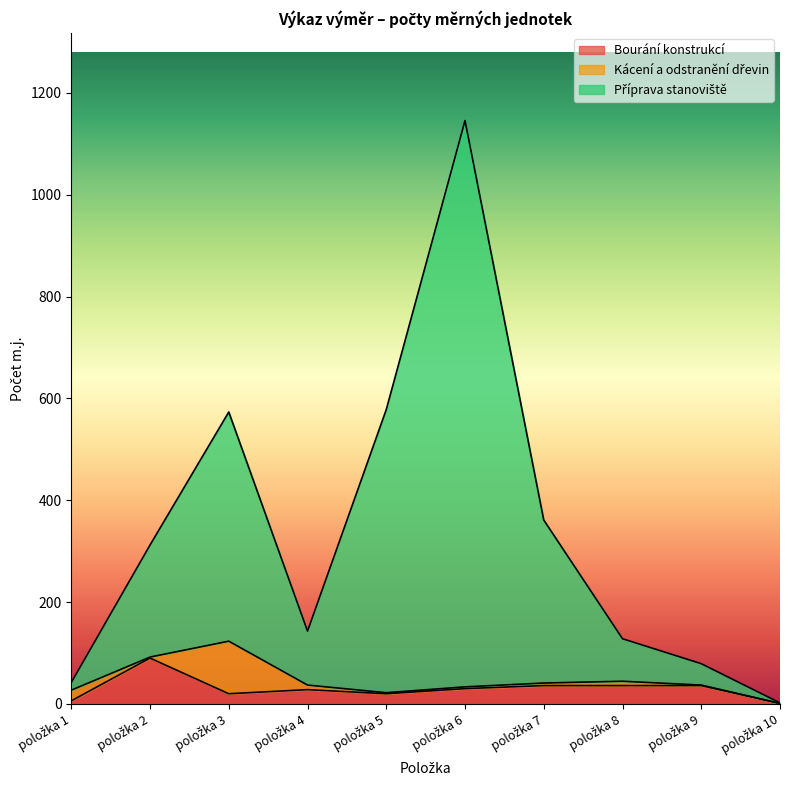

True or false: Bourání konstrukcí and Příprava stanoviště cross at least once.

False